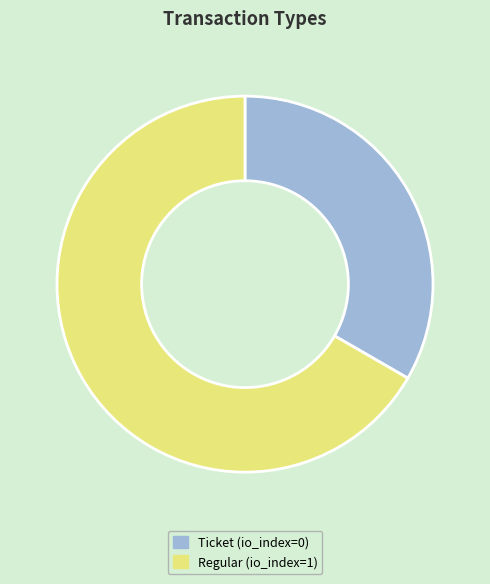

What is the smallest slice in the pie chart?

Ticket